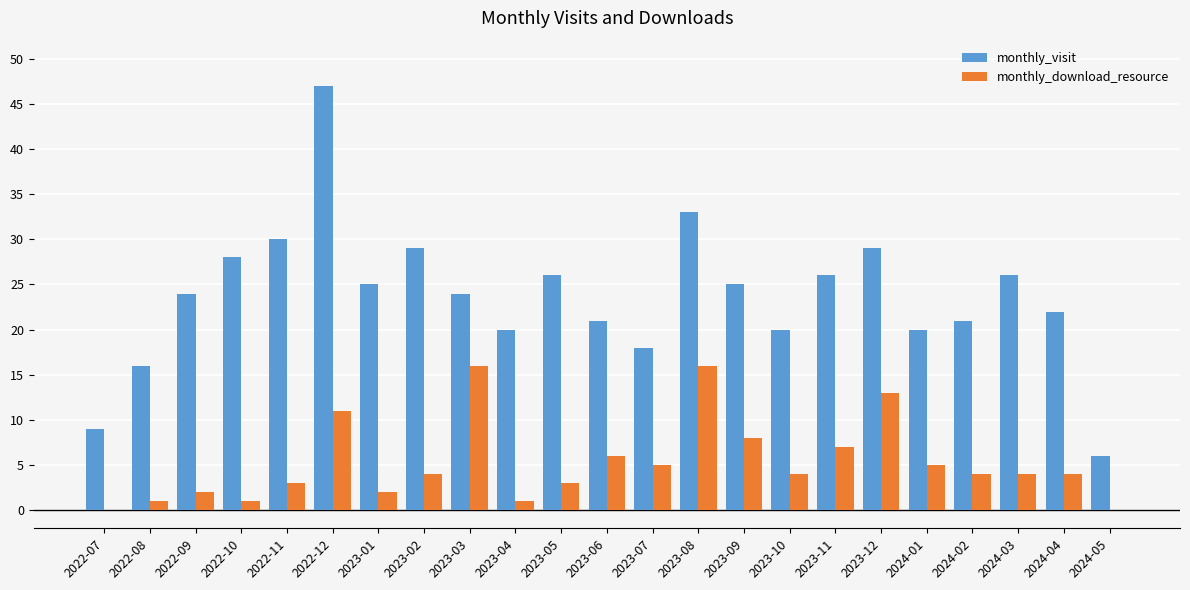

True or false: monthly_visit has a value of 47 at 2022-12.

True